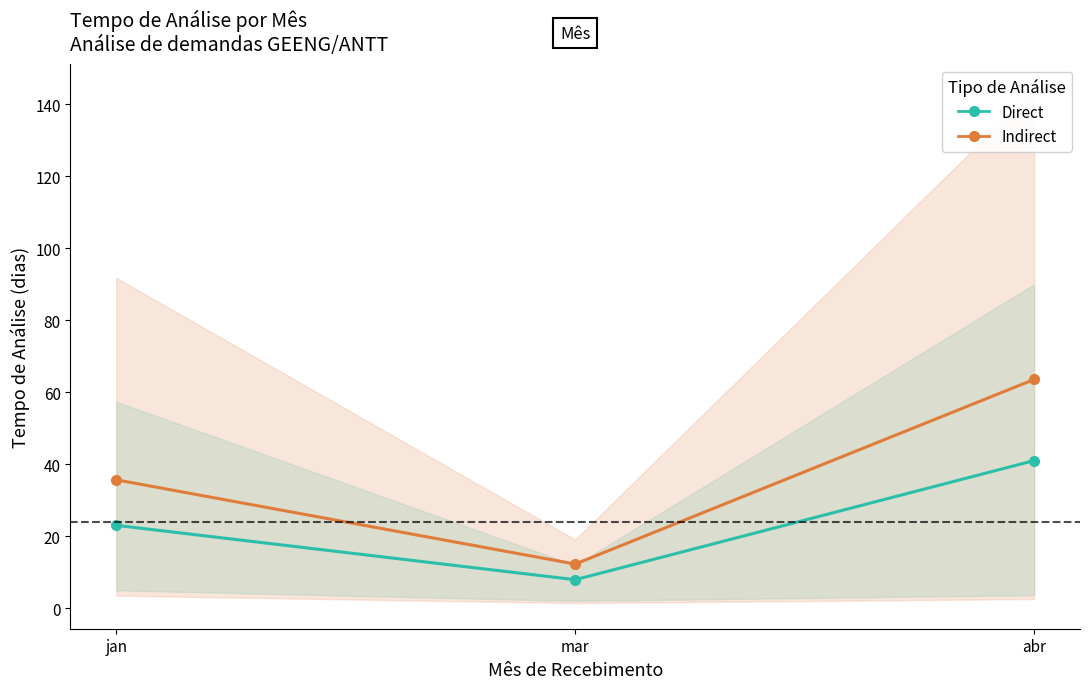

Does the chart have visible grid lines?

No